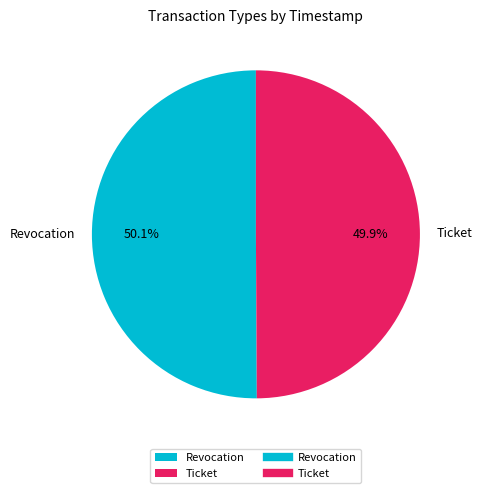

Is there any slice that represents more than half of the pie?

Yes